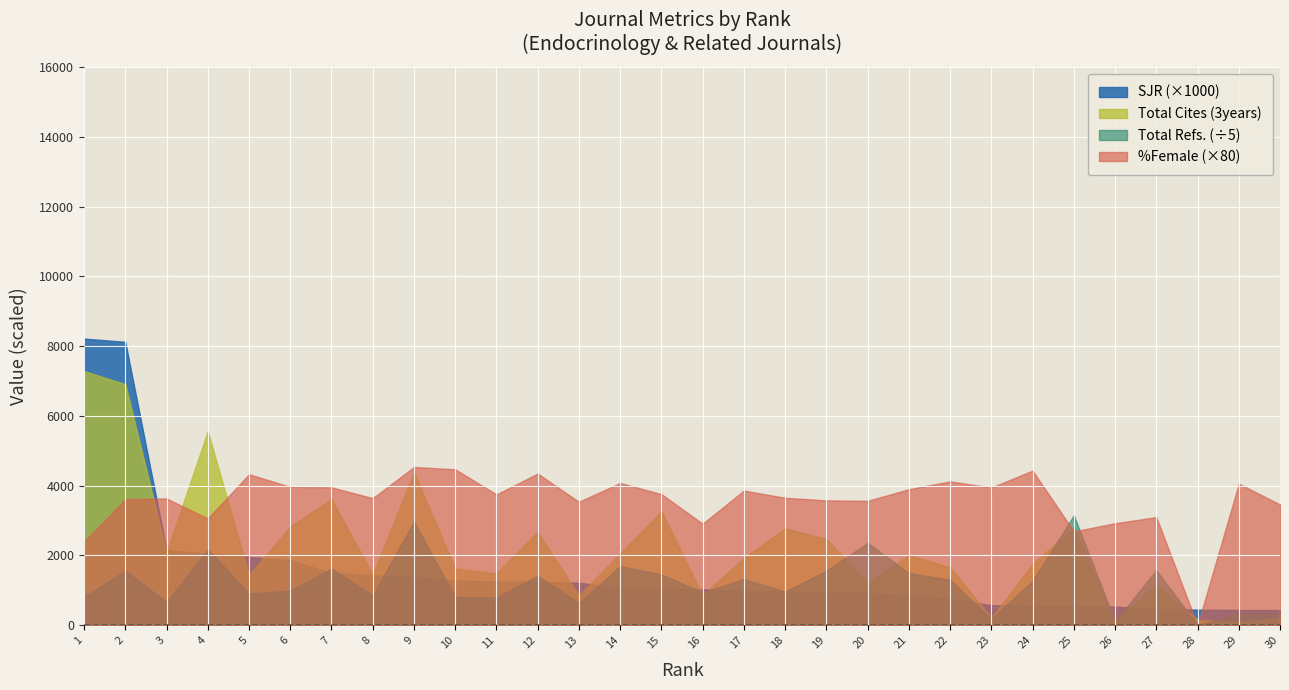

At which label does Total Cites (3years) first exceed 1937?

1